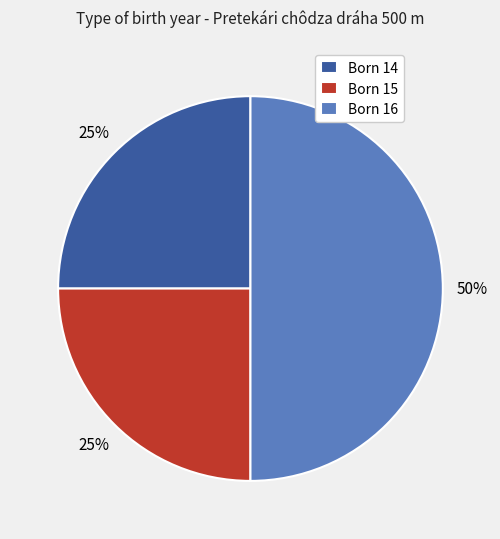

Is the sum of Born 15 and Born 16 greater than half?

Yes